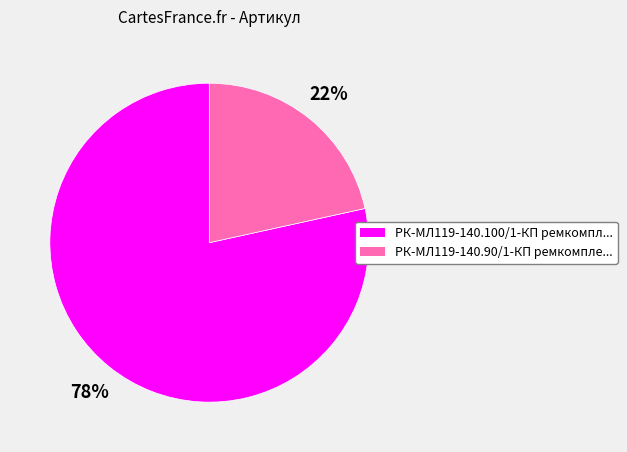

To the nearest percent, what percentage of the pie is РК-МЛ119-140.100/1-КП ремкомпл...?

78%